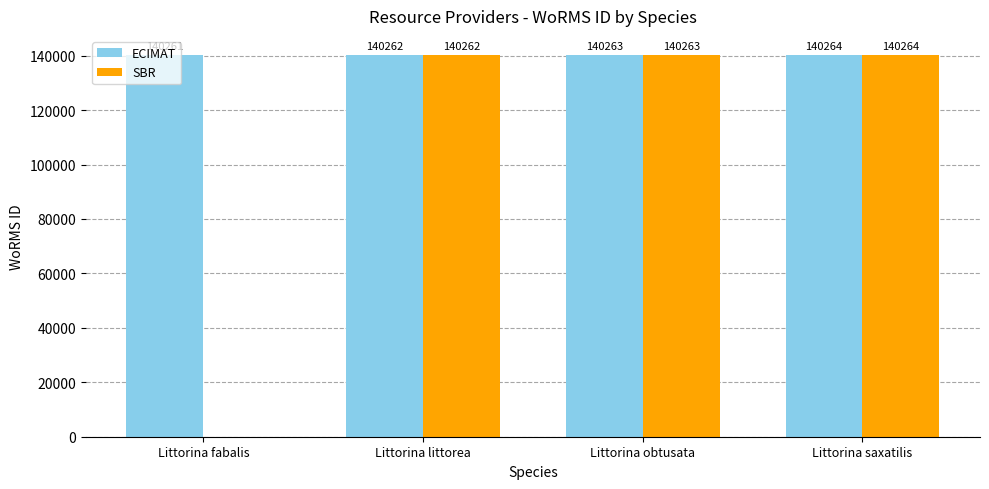

What is the approximate value of ECIMAT at Littorina obtusata?

140263